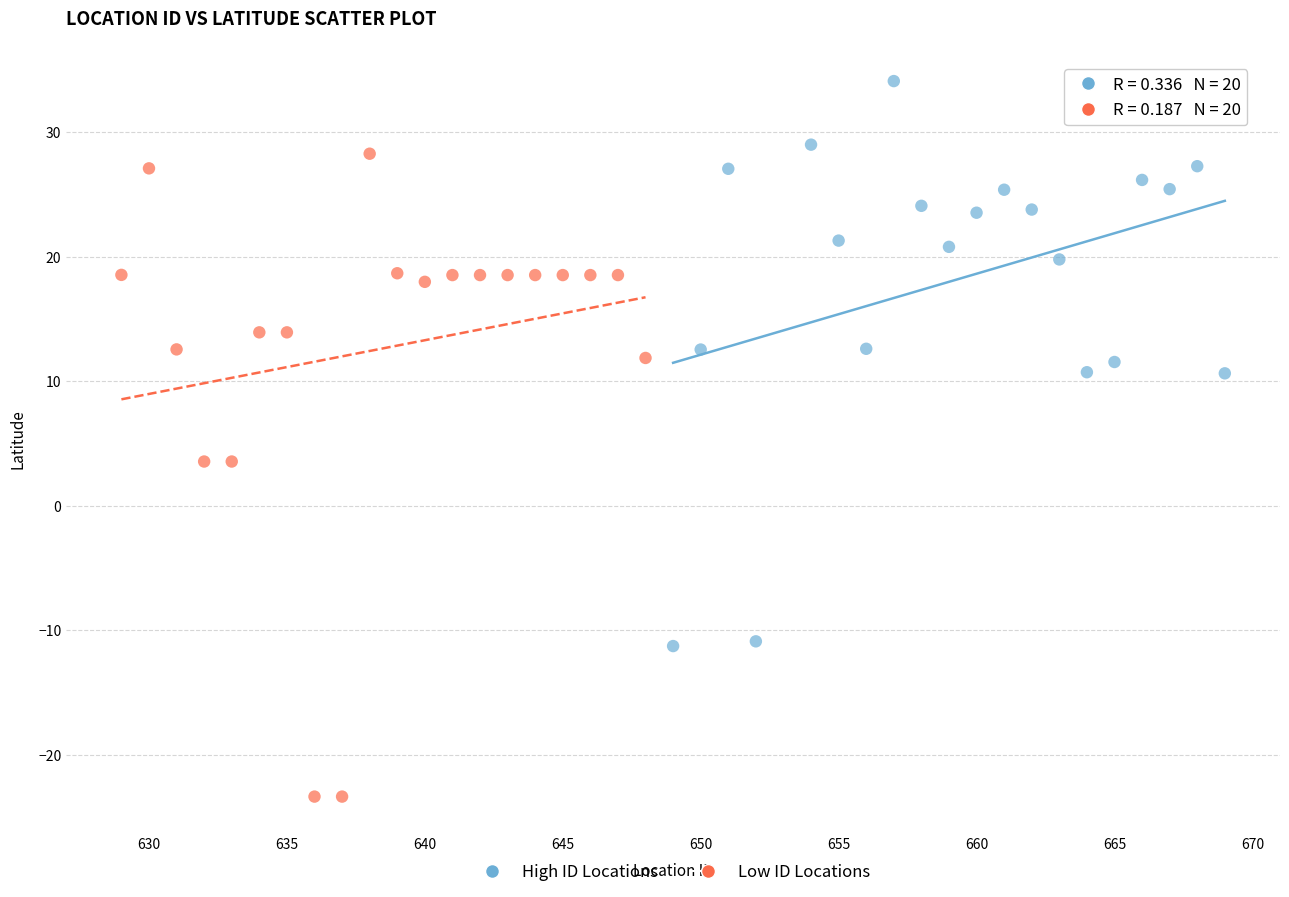

Which series contains the lowest Y value?

Low ID Locations